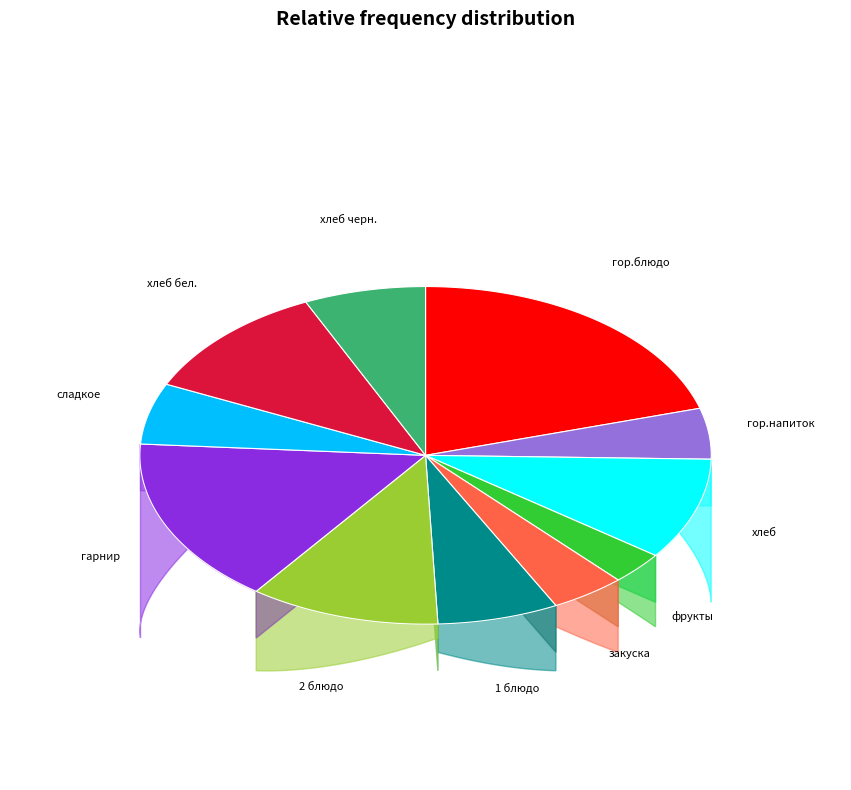

Which slice is the largest?

гор.блюдо